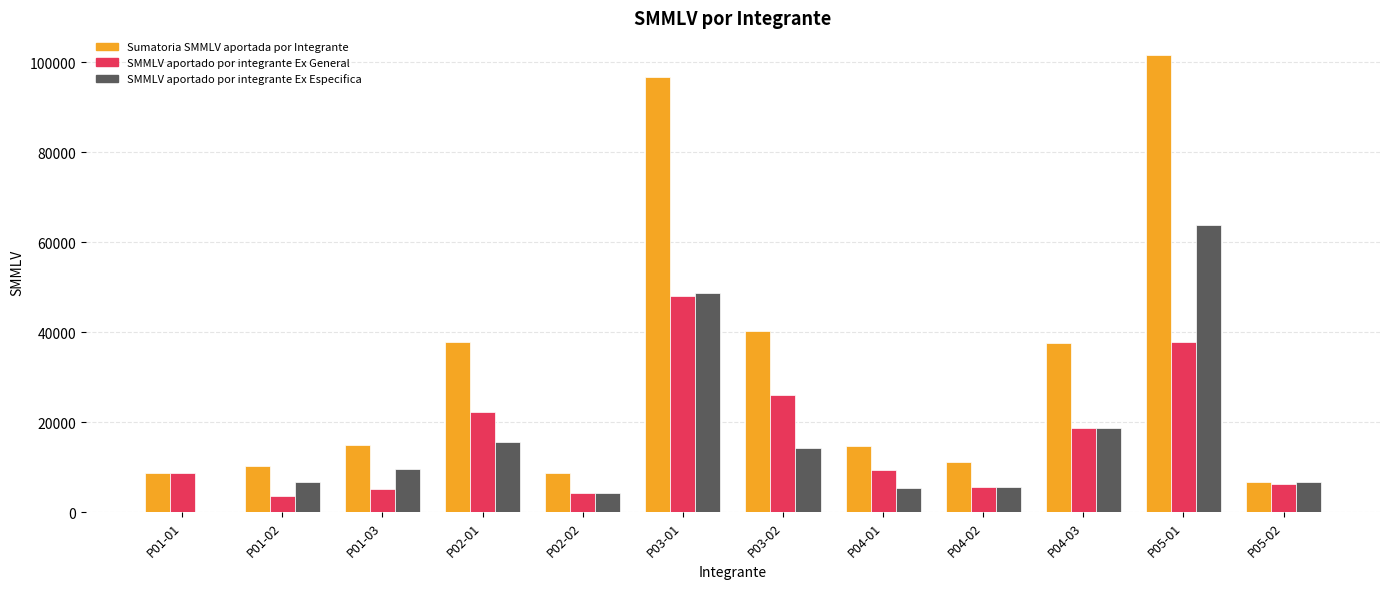

What is the sum of the SMMLV aportado por integrante Ex General values at P04-02 and P05-01?

43318.7